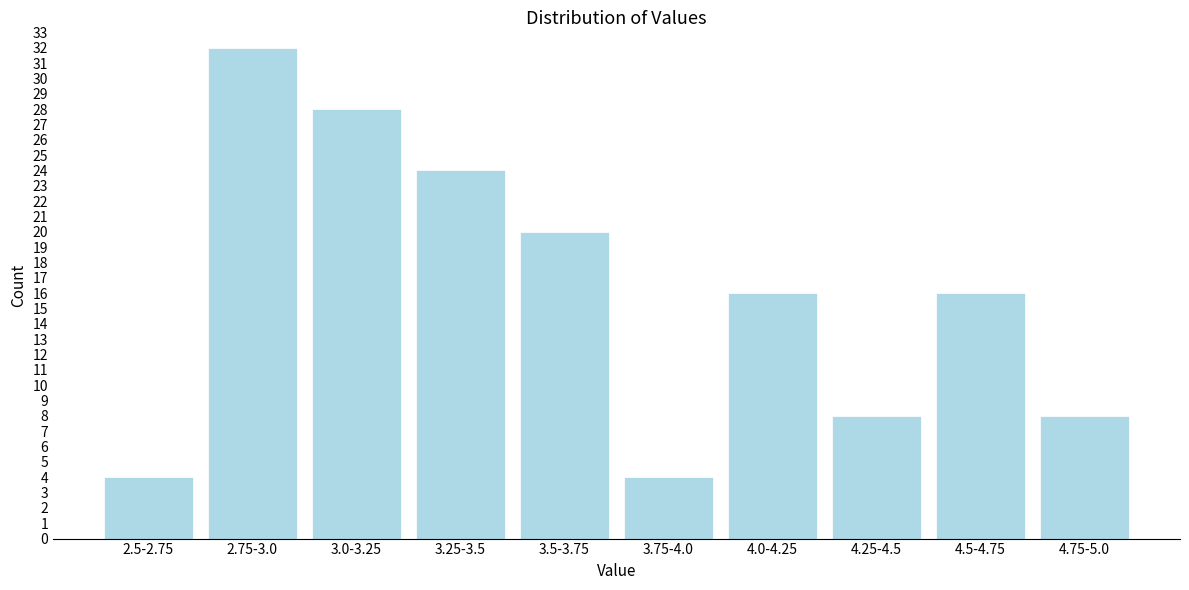

Reading right to left, what are all the values shown in this chart?

4.75-5.0=8	4.5-4.75=16	4.25-4.5=8	4.0-4.25=16	3.75-4.0=4	3.5-3.75=20	3.25-3.5=24	3.0-3.25=28	2.75-3.0=32	2.5-2.75=4